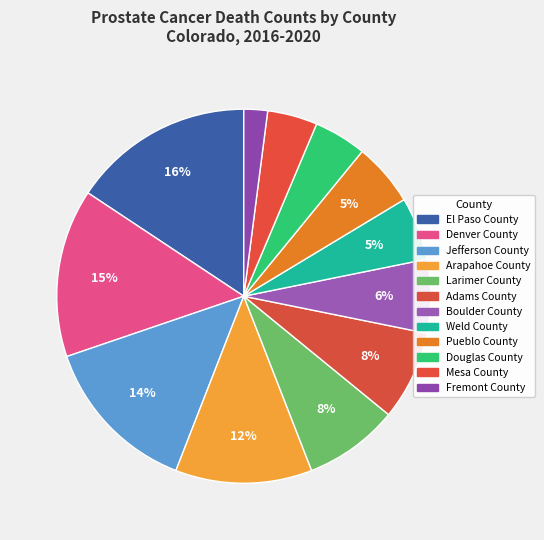

What percentage is the Arapahoe County slice, to the nearest percent?

12%